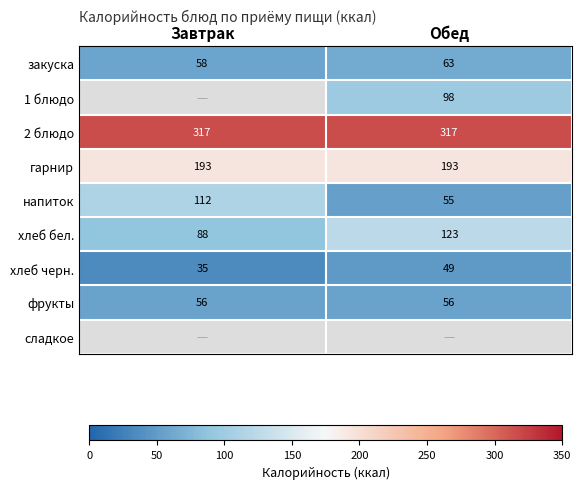

Which category has the highest value across all series?

Завтрак